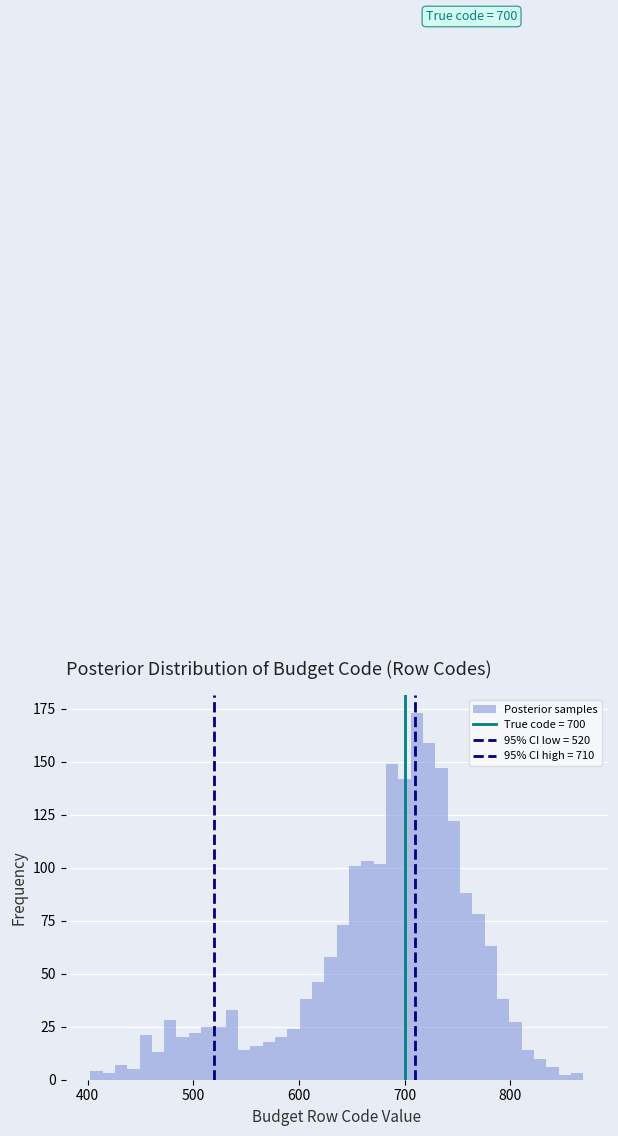

Read against the x-axis, roughly where is the centre of the tallest bar?

710